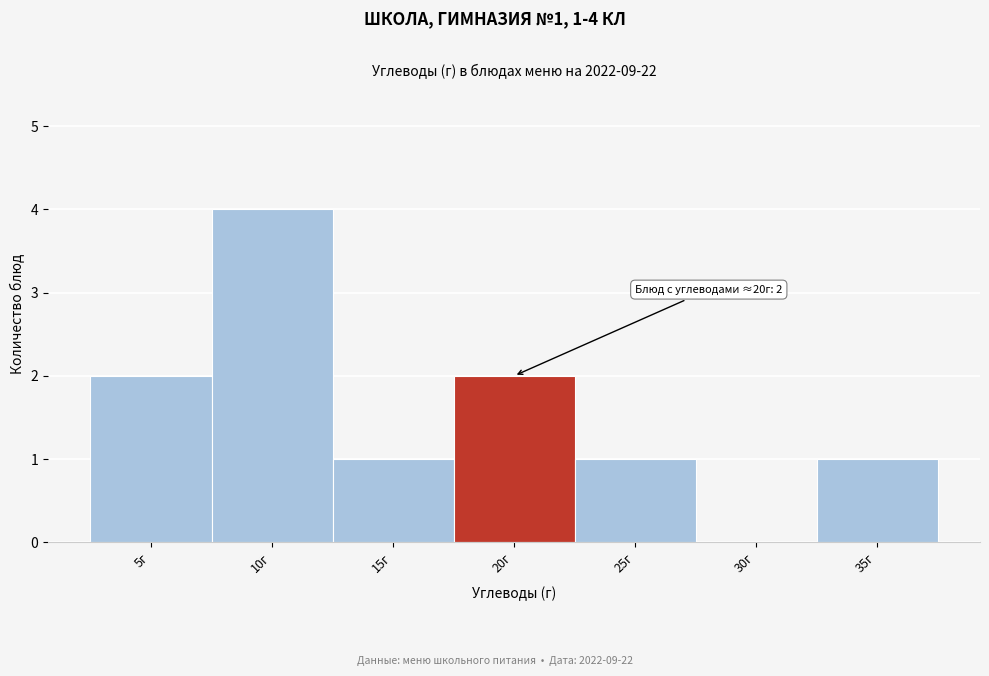

Reading right to left, extract all data points from this chart.

35г=1	30г=0	25г=1	20г=2	15г=1	10г=4	5г=2